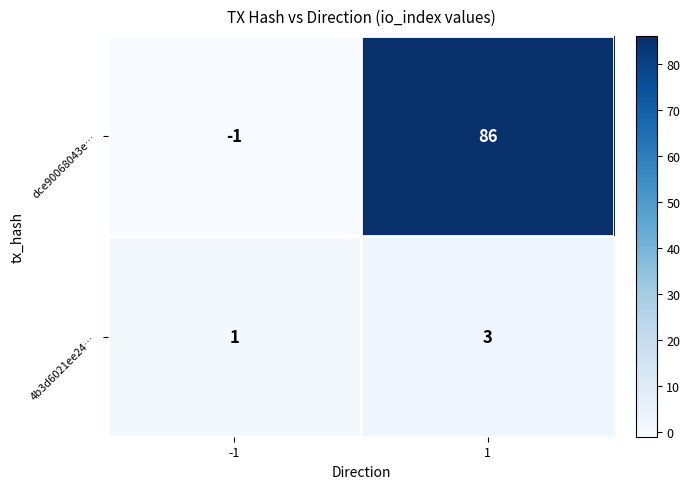

The value of dce90068043e… at 1 is 133. True or false?

False